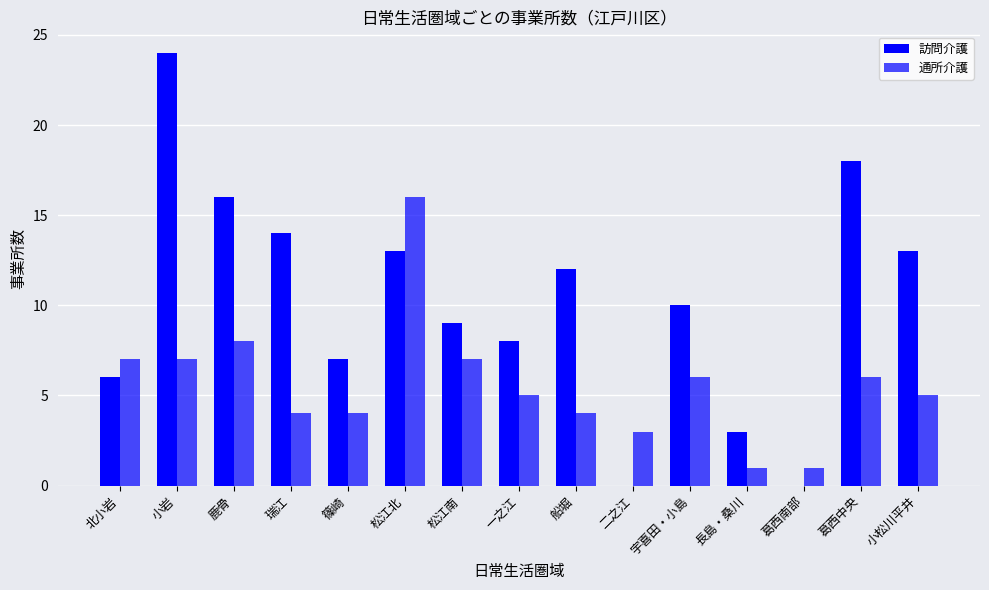

How many groups of bars are there?

15